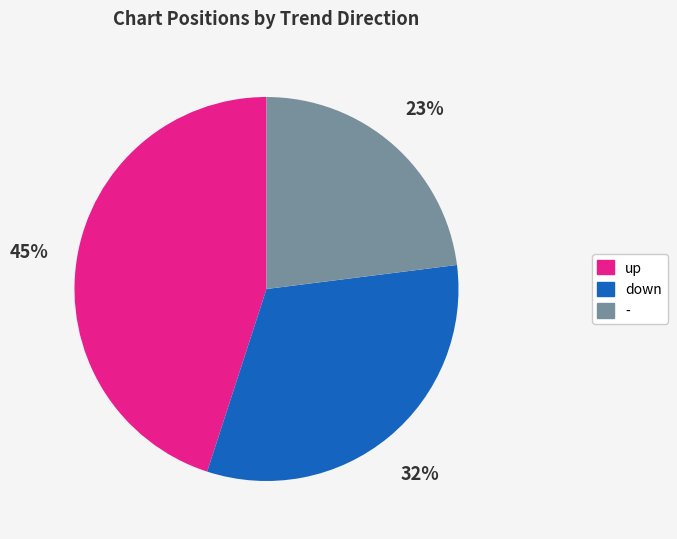

Which has a higher value, up or -?

up